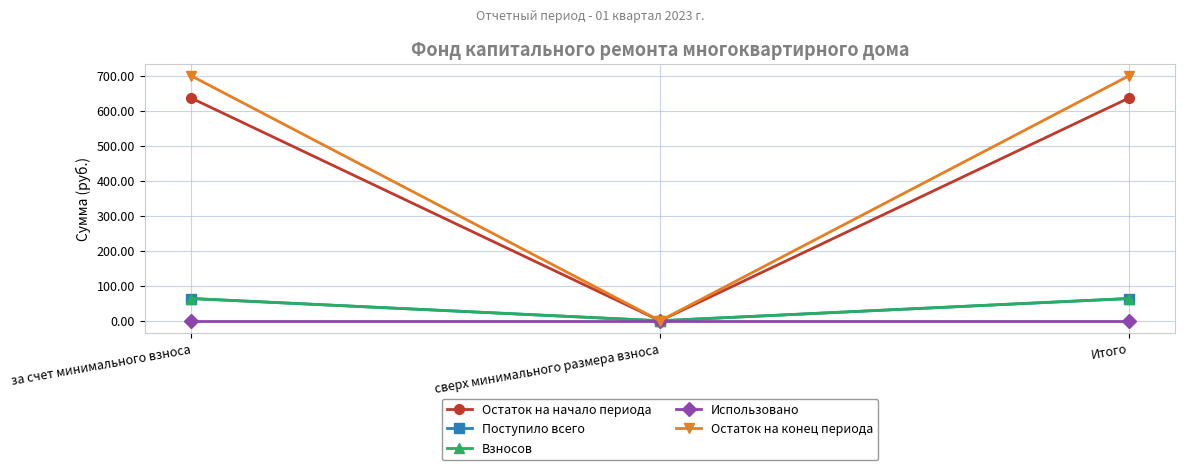

At which category is the sum across all series the highest?

за счет минимального взноса